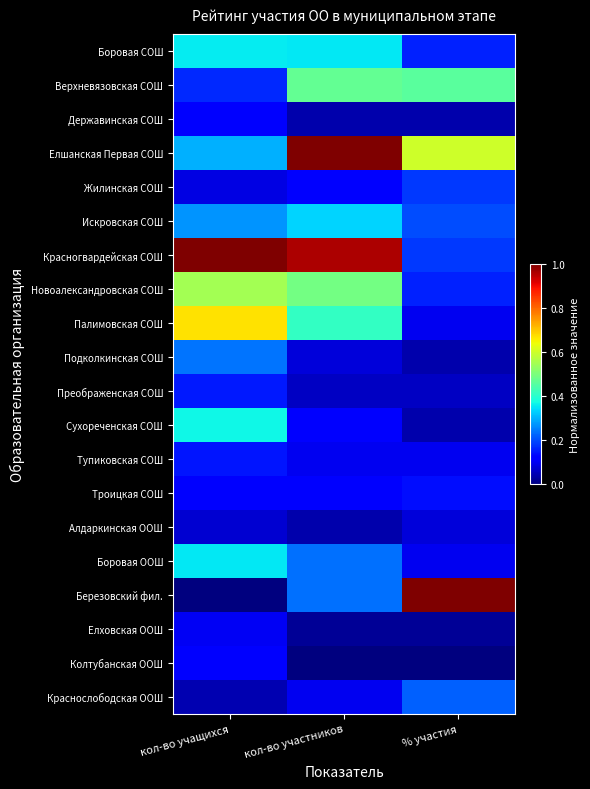

Which series has the largest total across all categories?

Красногвардейская СОШ